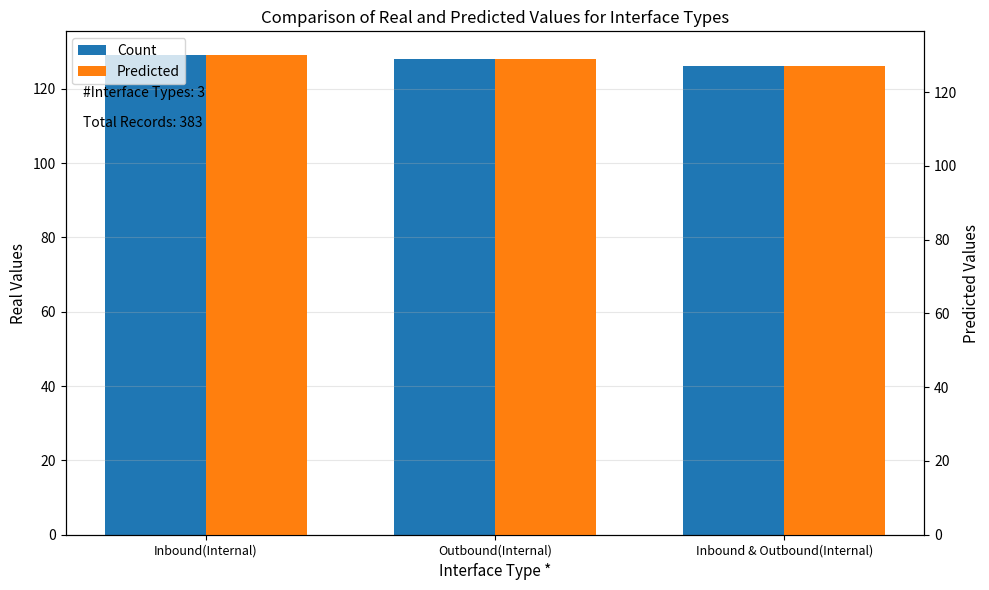

Where does the Predicted series first go above 128?

Inbound(Internal)